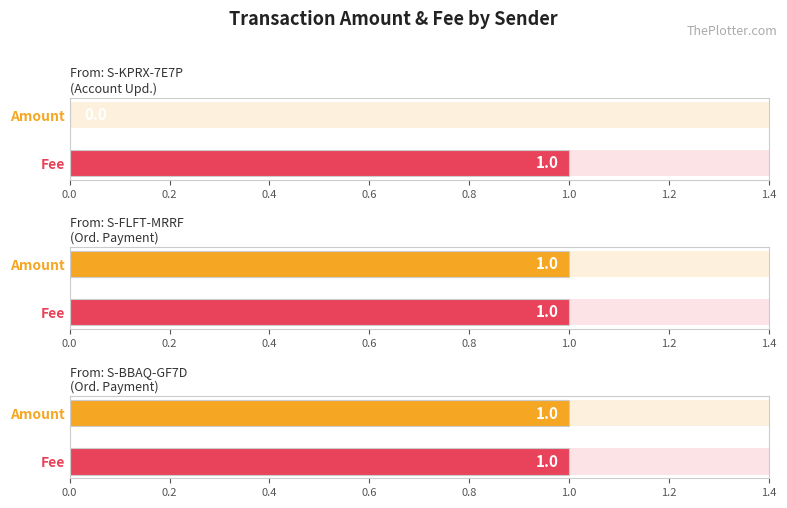

Rank the series at S-FLFT-MRRF-GKM9-6RRPT from lowest to highest value.

Amount, Fee